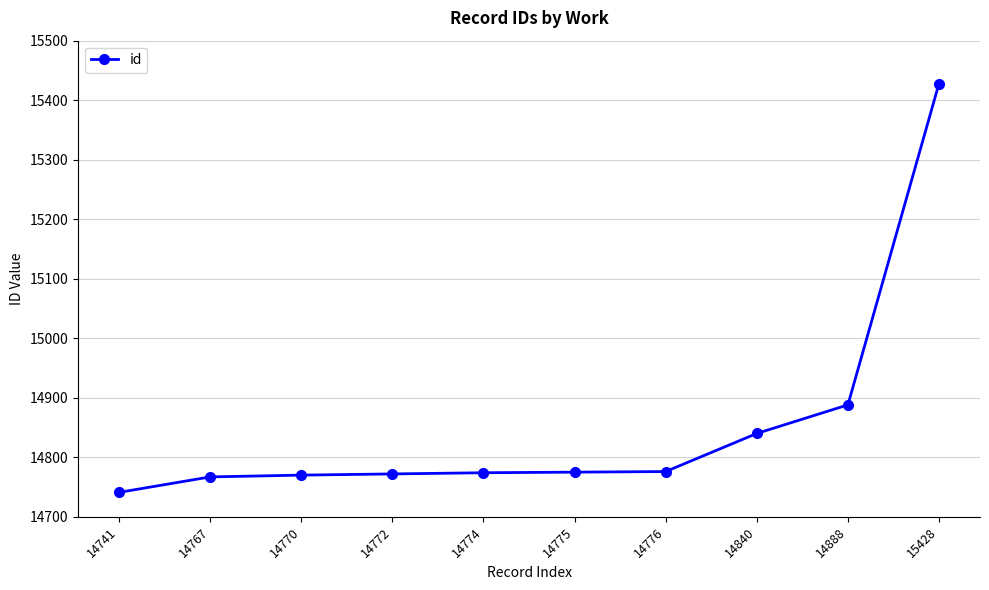

Is it true that the value at 14775 is 8577?

False